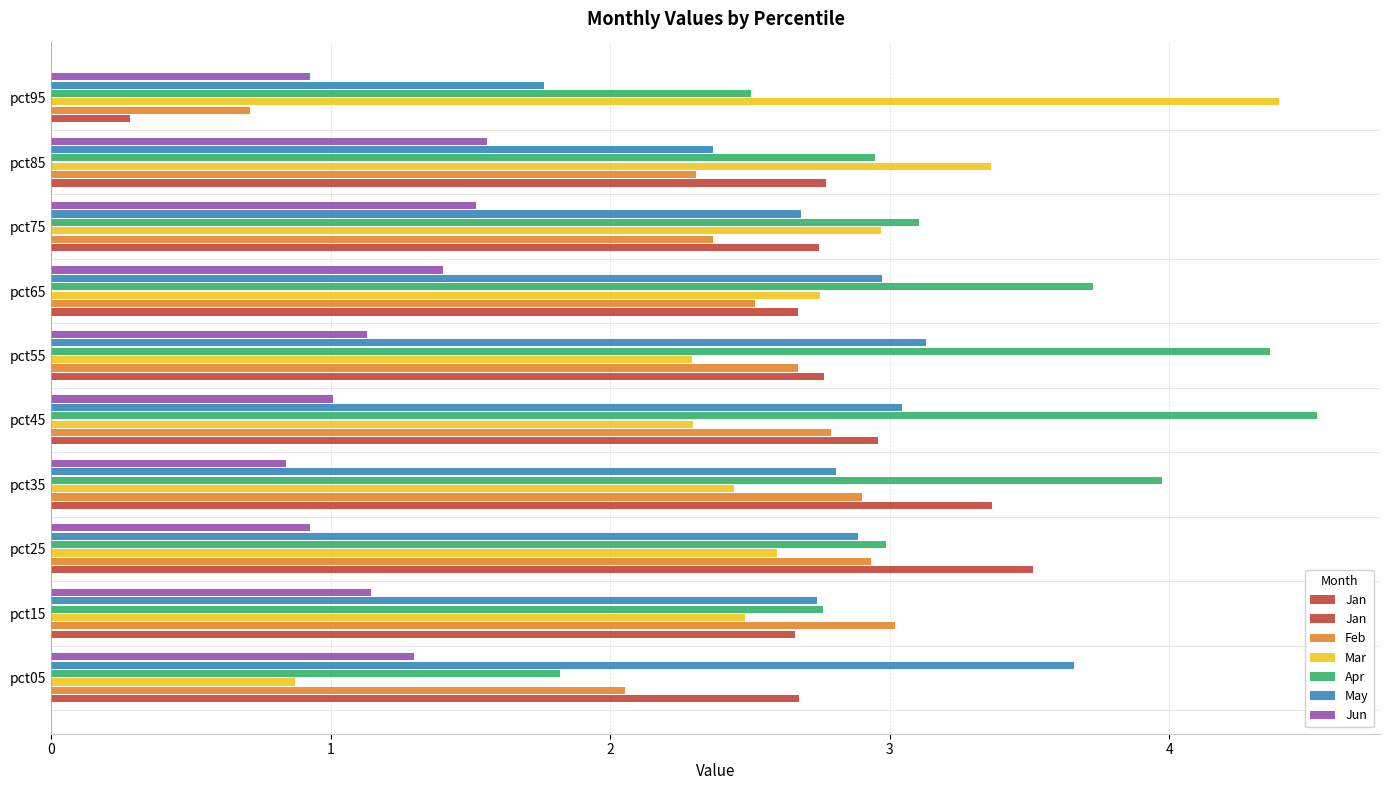

How many data points in Jan are less than 2?

1